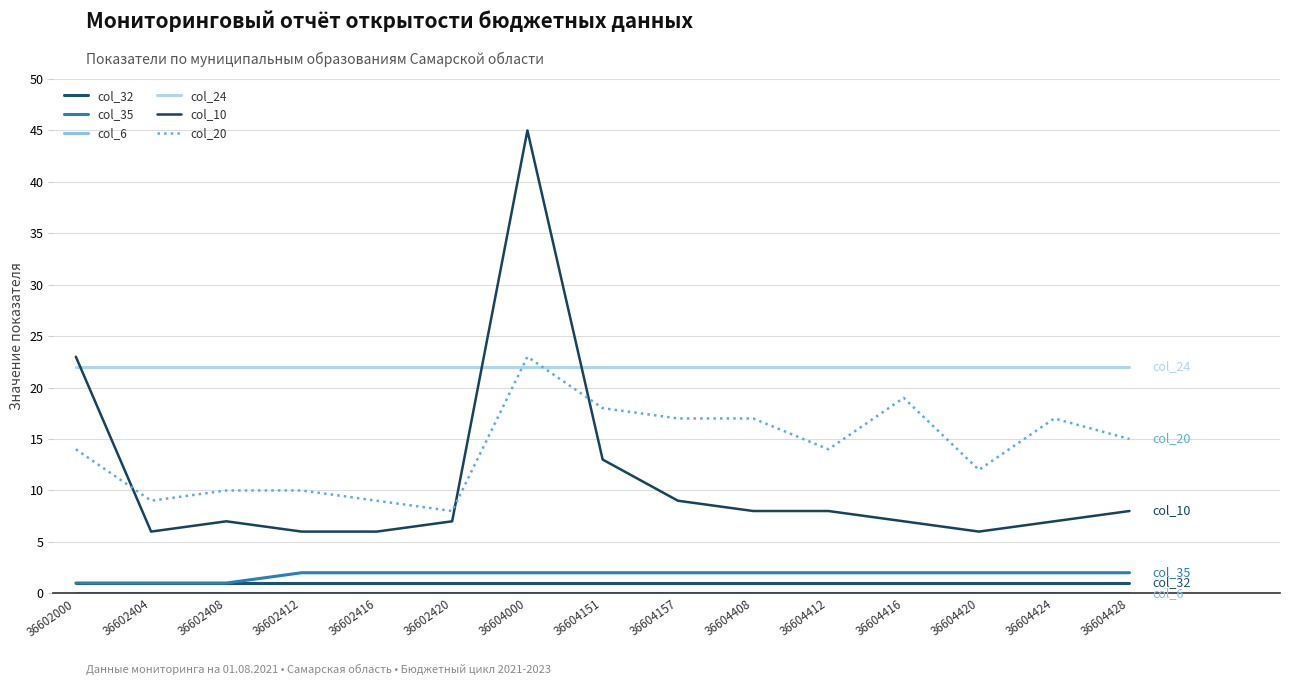

Where is col_20 nearest to the value 15?

36604428